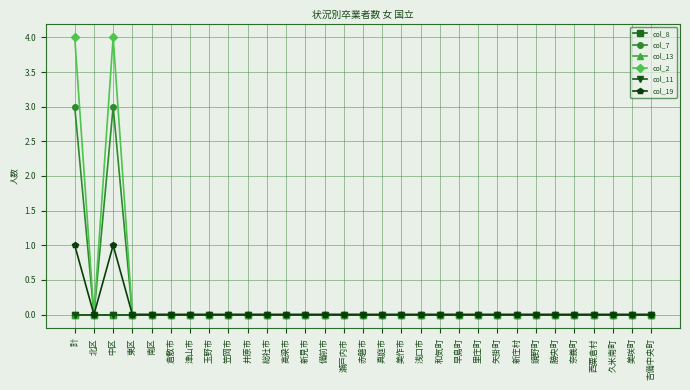

At which label is col_11 closest to 0?

計